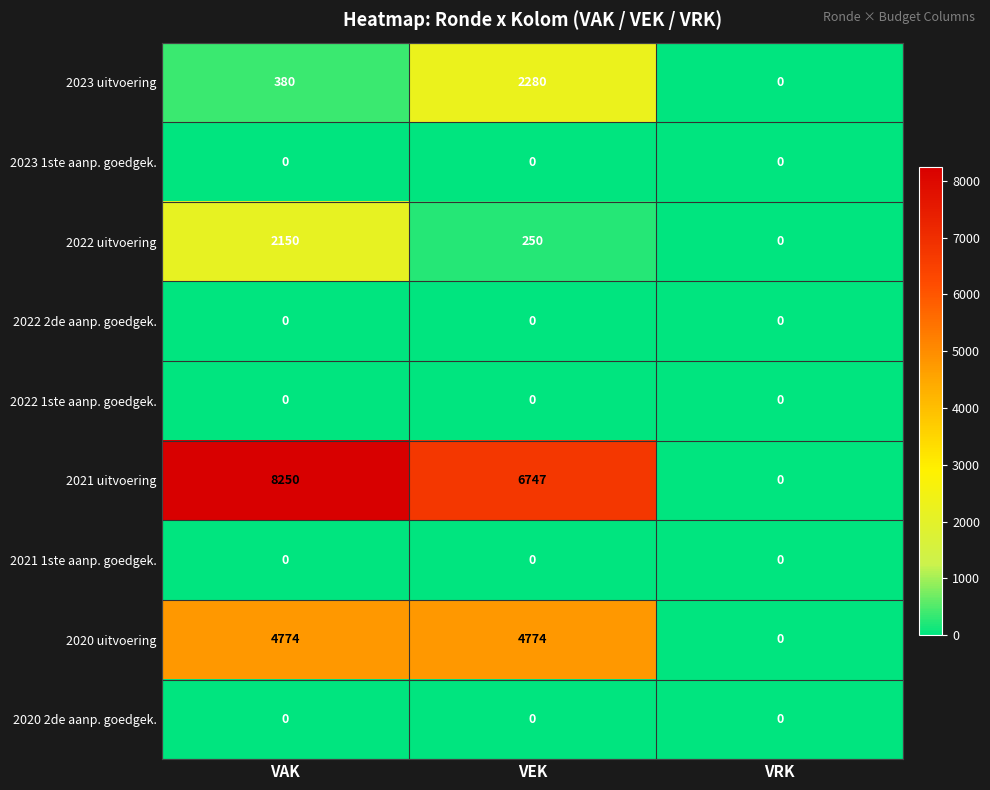

How many distinct data groups are displayed?

9